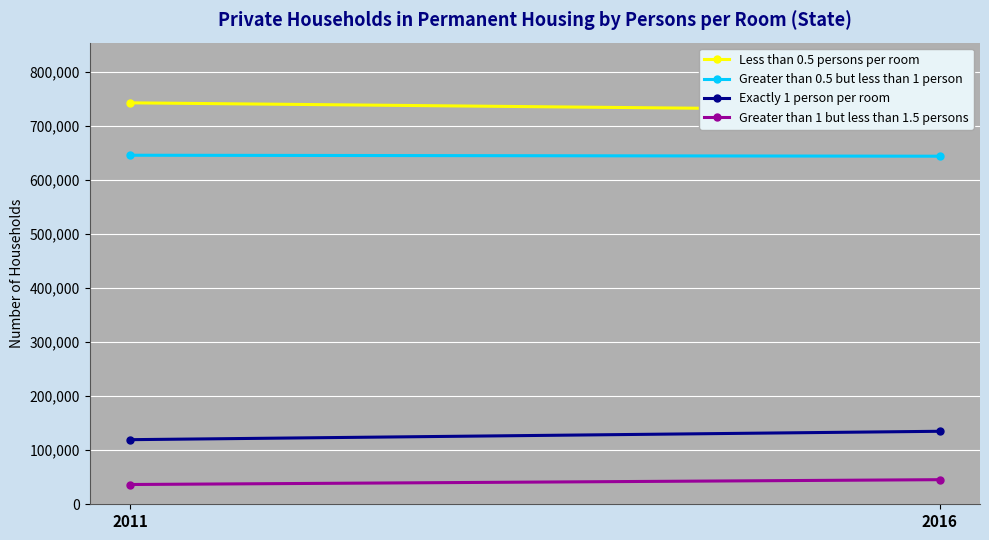

List the series in order of their peak value, lowest first.

Greater than 1 but less than 1.5 persons, Exactly 1 person per room, Greater than 0.5 but less than 1 person, Less than 0.5 persons per room